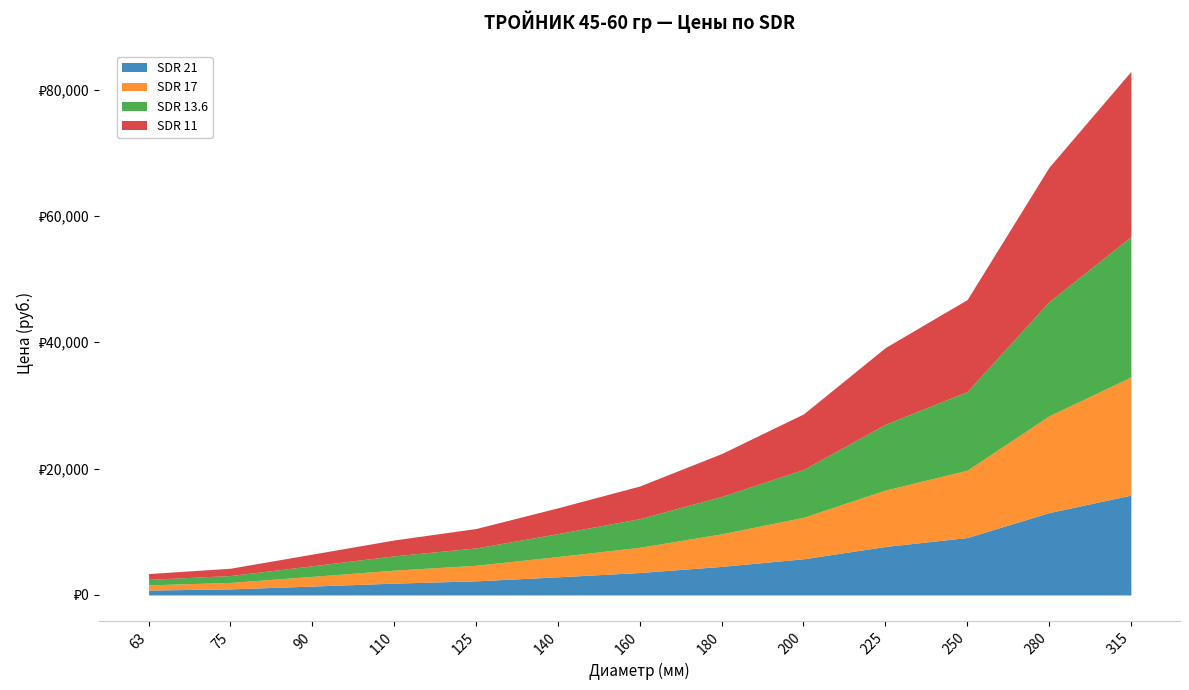

True or false: SDR 21 and SDR 13.6 cross at least once.

False